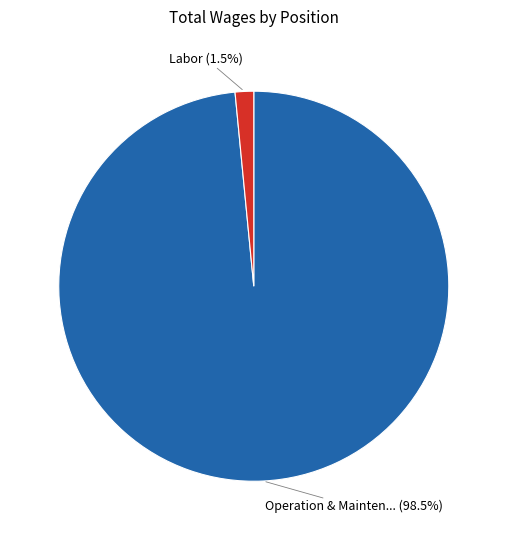

To the nearest percent, what is the difference between the largest and smallest slice percentages?

97%